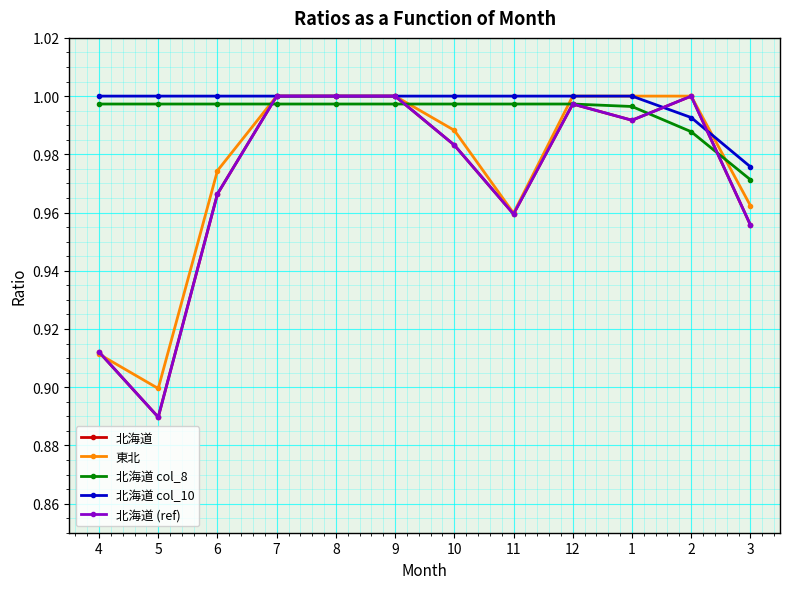

The value of 東北 at 7 is 1.0. True or false?

True